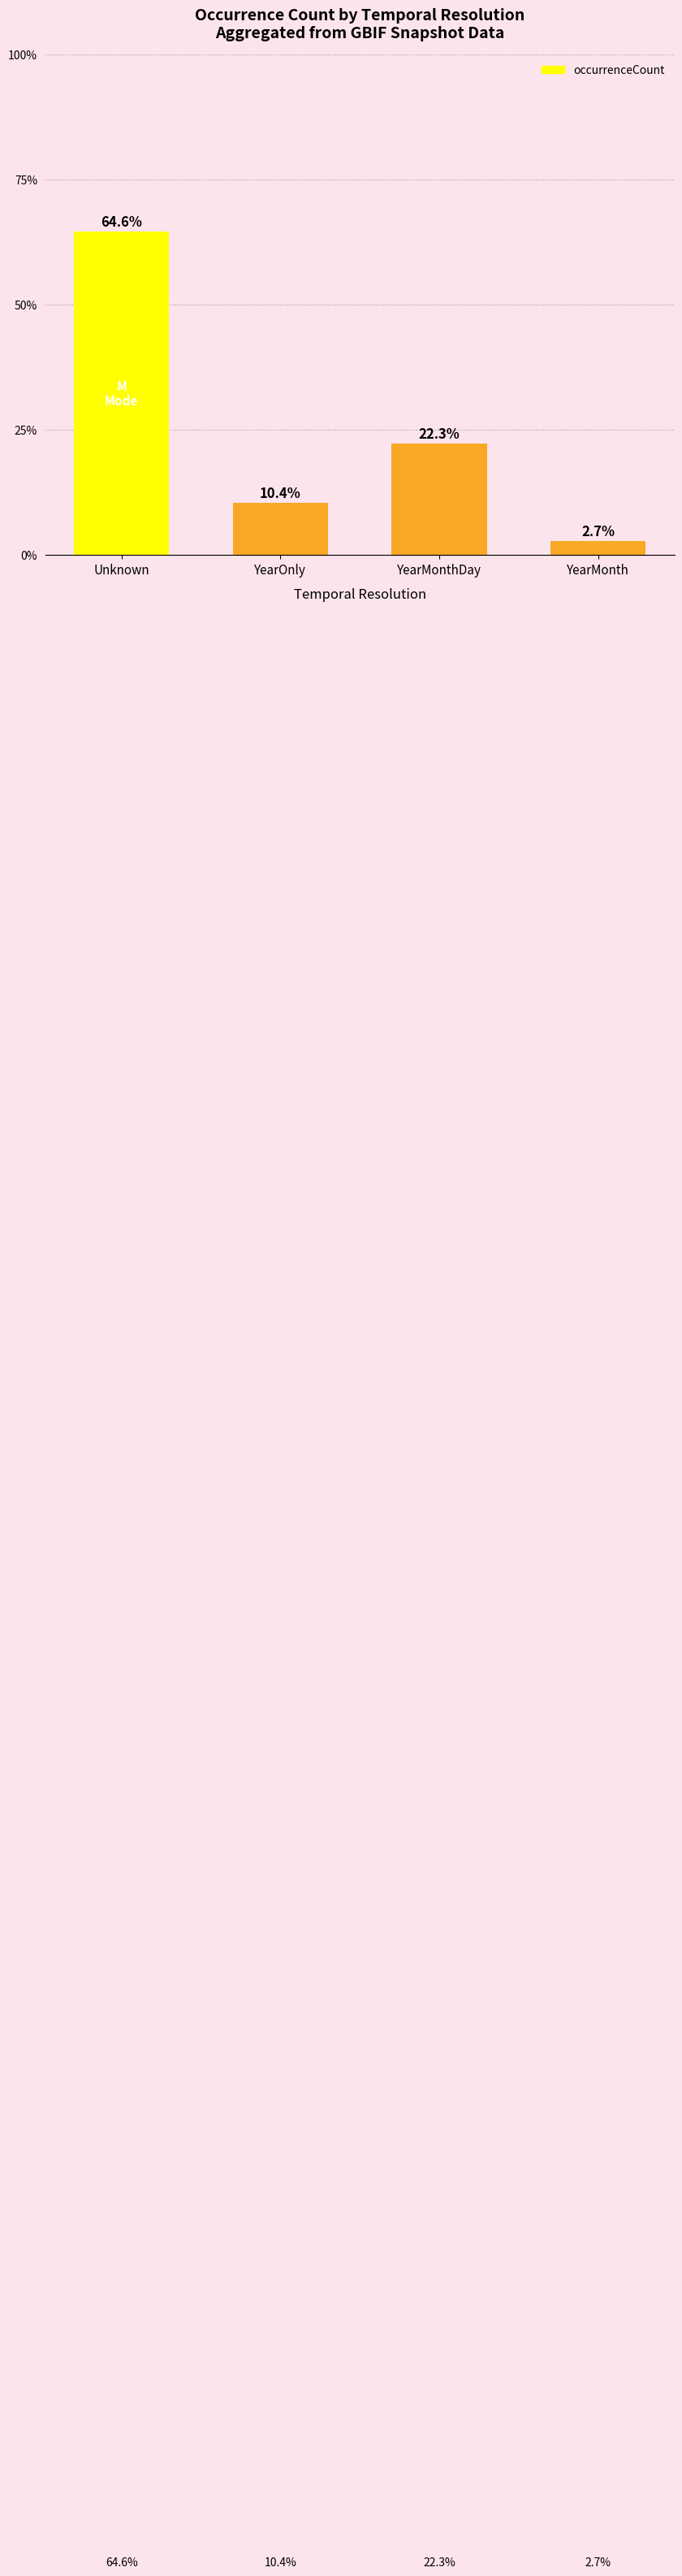

What is the label of the 2nd bar from the right?

YearMonthDay